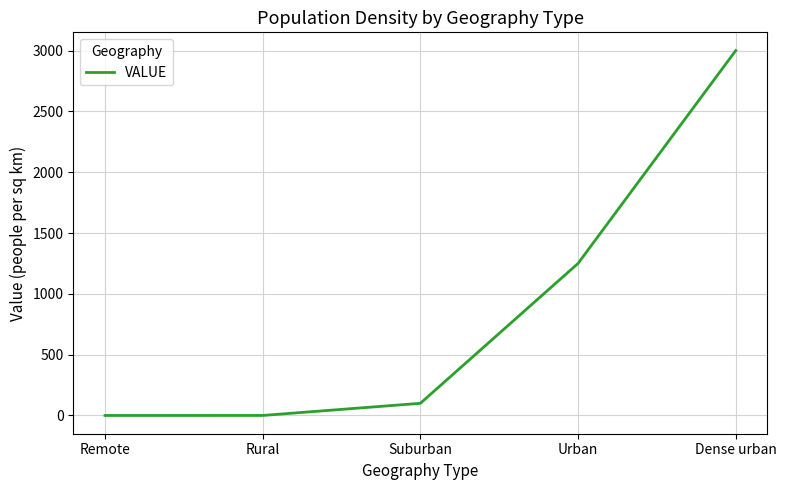

How many categories are shown in the chart?

5